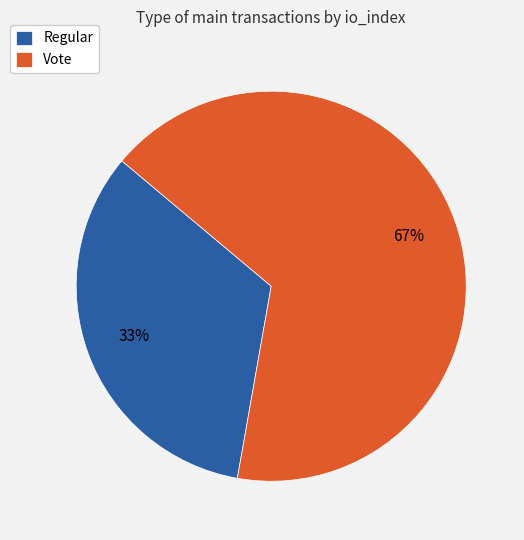

To the nearest percent, what is the combined percentage of Regular and Vote?

100%